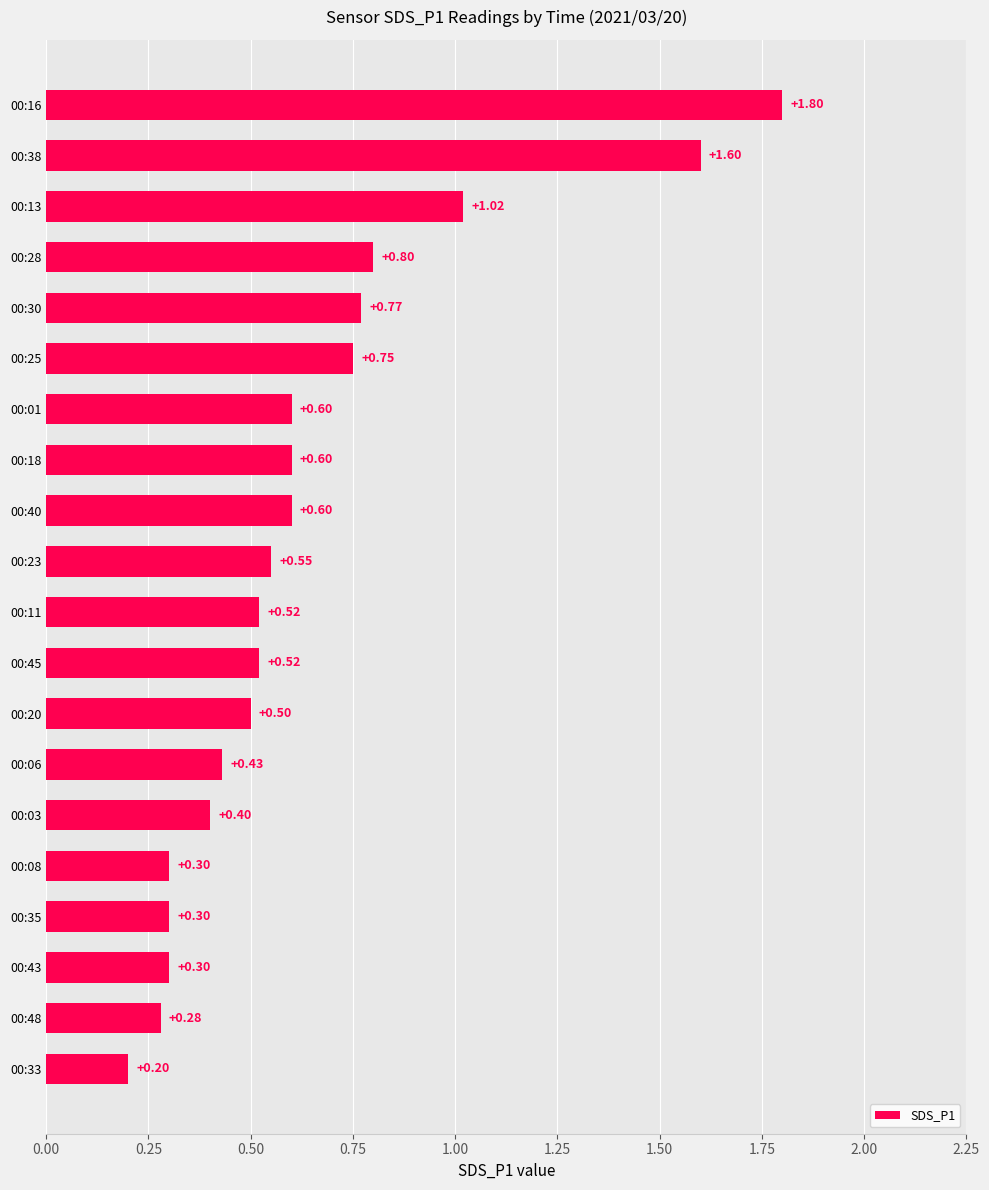

What is the sum of the values at 00:33 and 00:20?

0.7